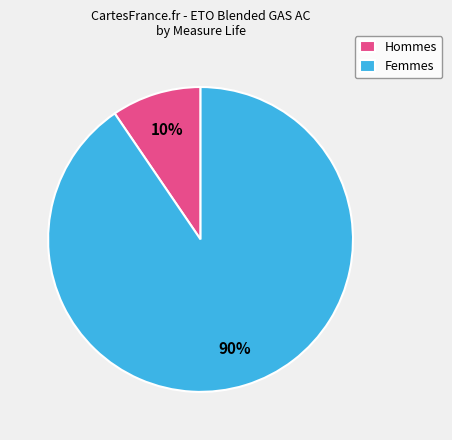

Which slice is the largest?

Femmes